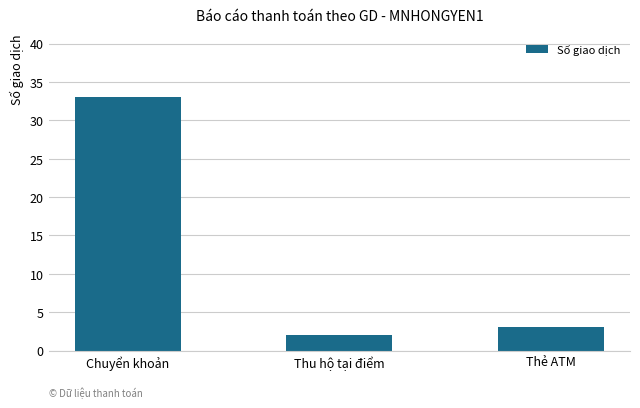

What is the difference between the values at Thẻ ATM and Thu hộ tại điểm?

1